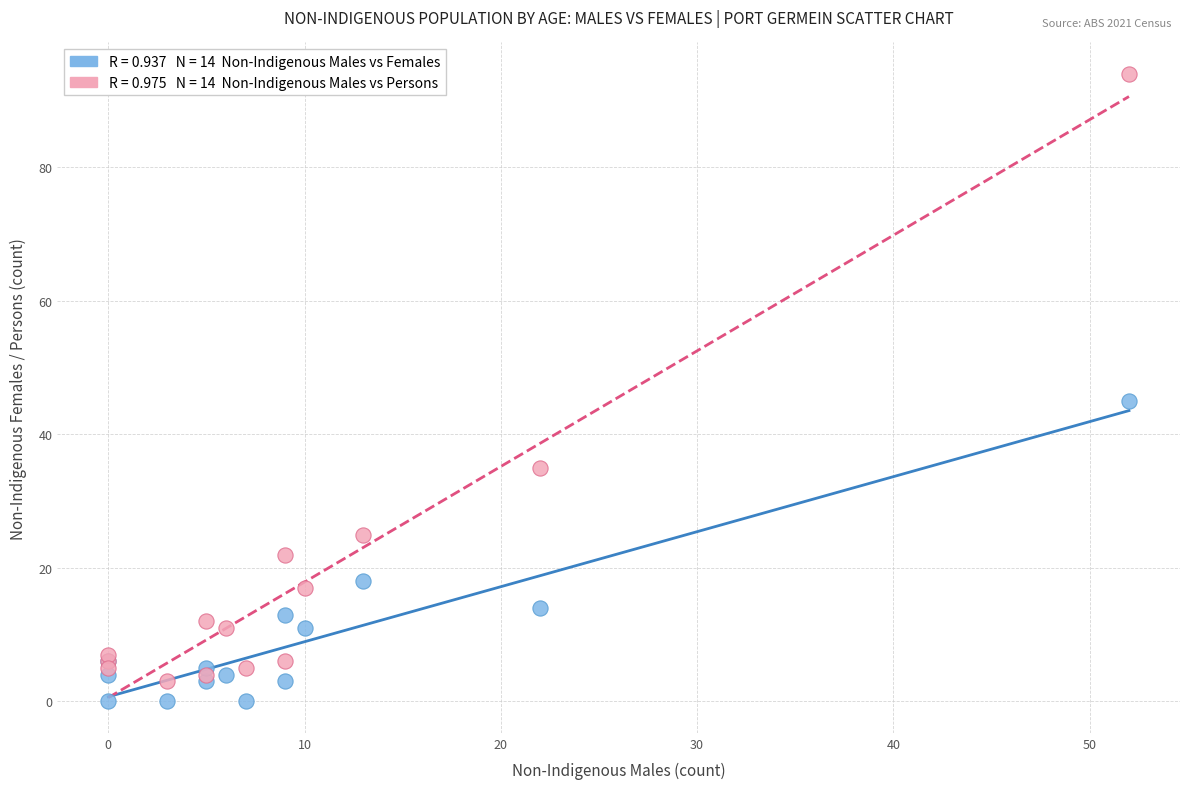

Across all series, what Y value is closest to 47?

45